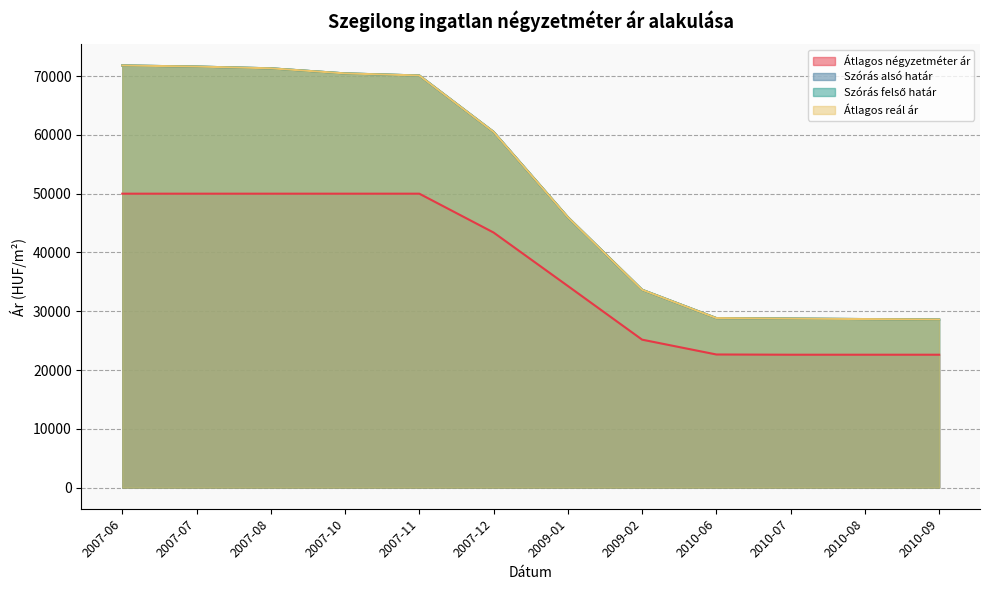

What is the label of the 6th point from the right?

2009-01